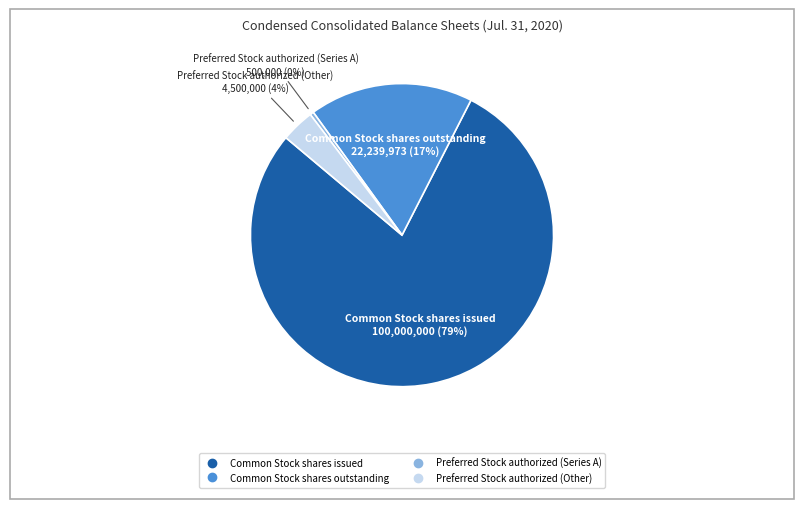

Which slice represents more than half of the pie?

Common Stock shares issued